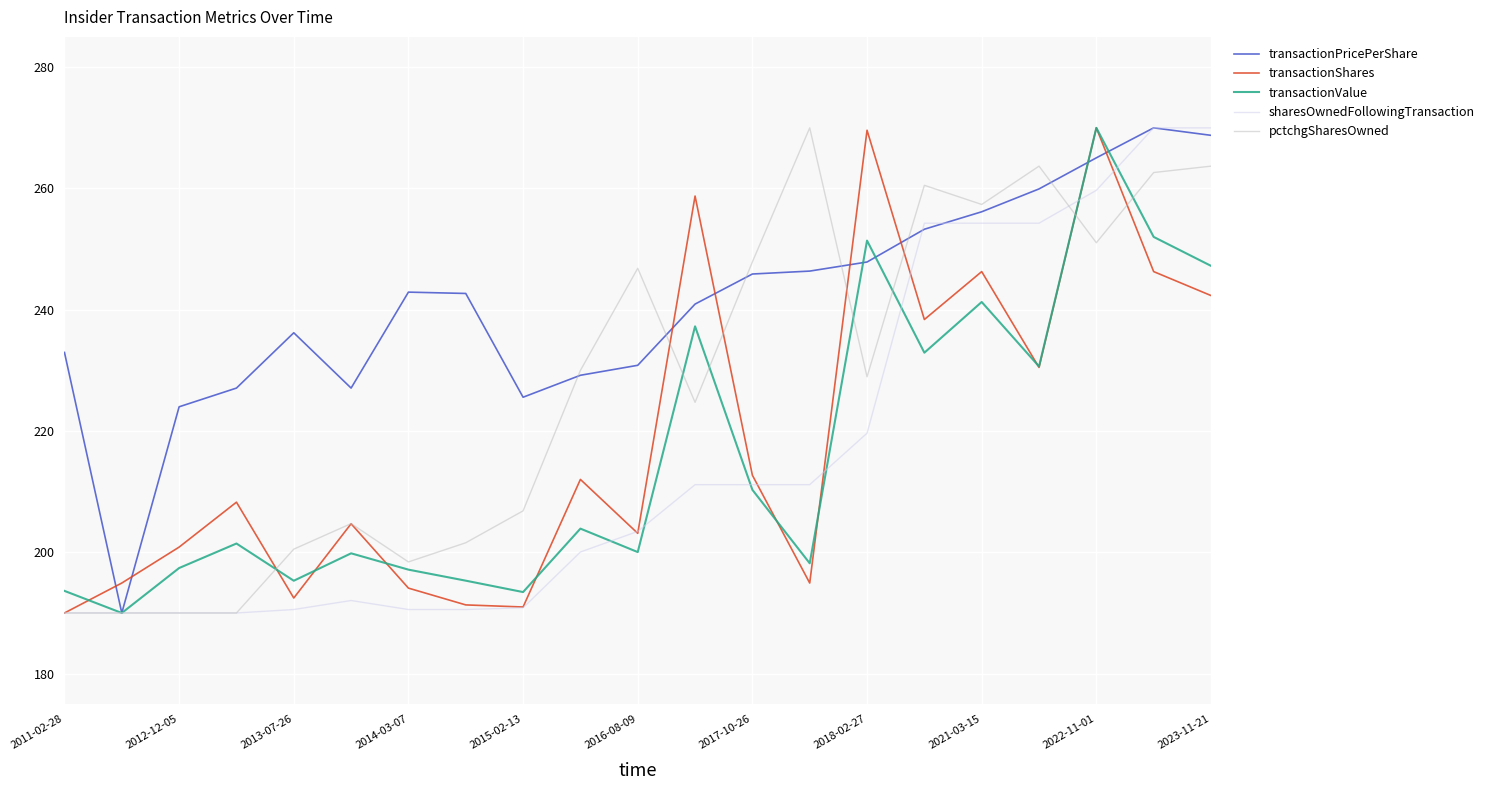

What is the sum of all transactionPricePerShare values?

5062.9